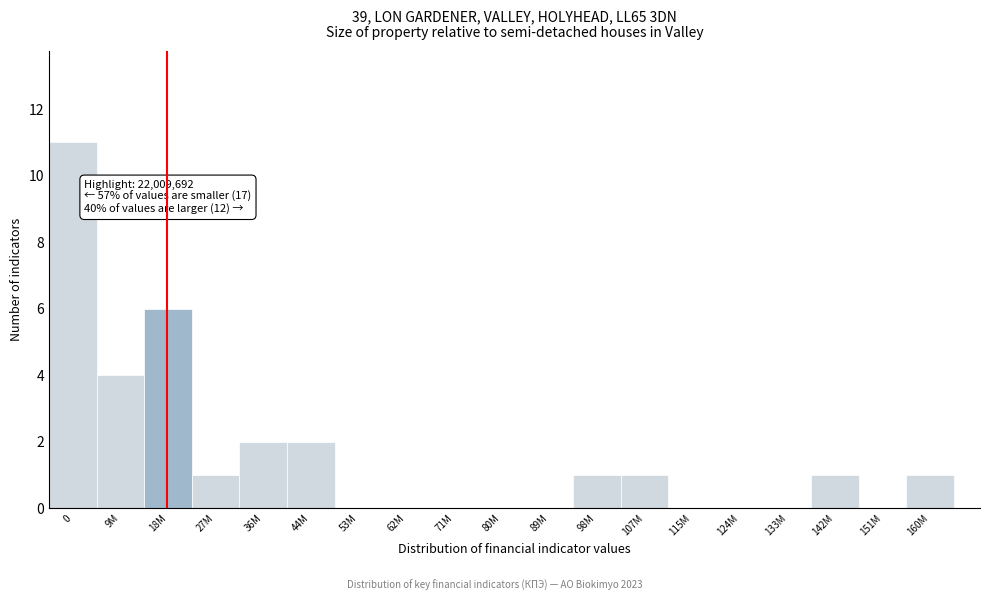

Reading right to left, transcribe all the data shown in this chart.

160M=1	151M=0	142M=1	133M=0	124M=0	115M=0	107M=1	98M=1	89M=0	80M=0	71M=0	62M=0	53M=0	44M=2	36M=2	27M=1	18M=6	9M=4	0=11